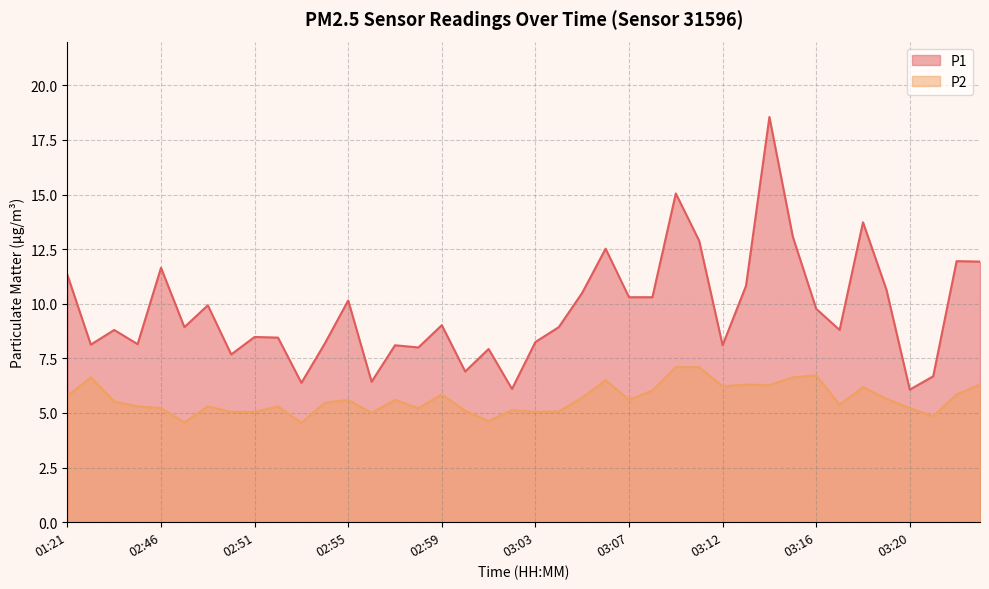

What are all the series names shown in the legend?

P1, P2